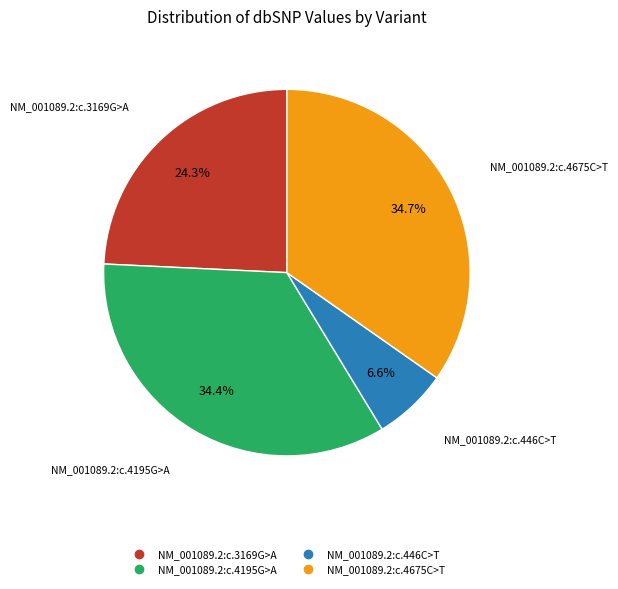

Does NM_001089.2:c.3169G>A account for over 50% of the chart?

No